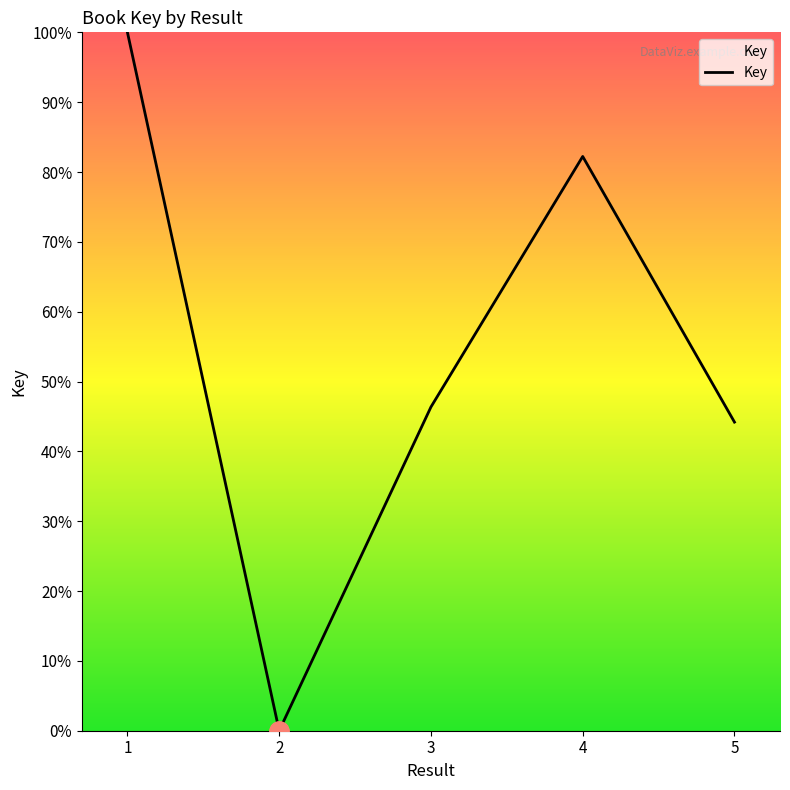

Reading left to right, transcribe all the data shown in this chart.

1=100.0	2=0.0	3=46.4	4=82.2	5=44.2